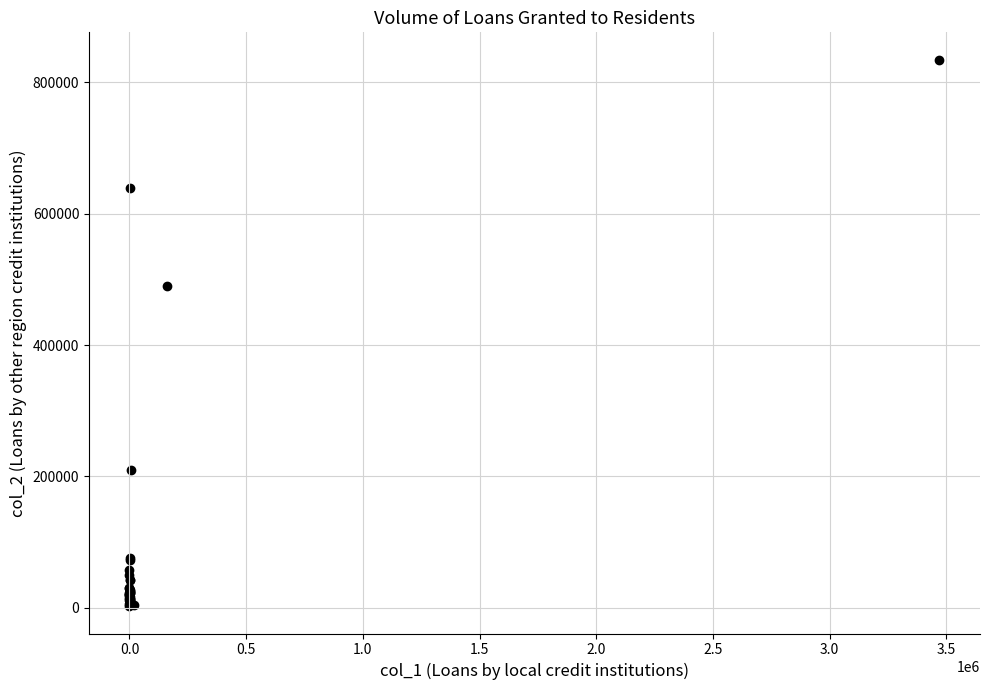

What Y value in the scatter plot is closest to 418447?

489380